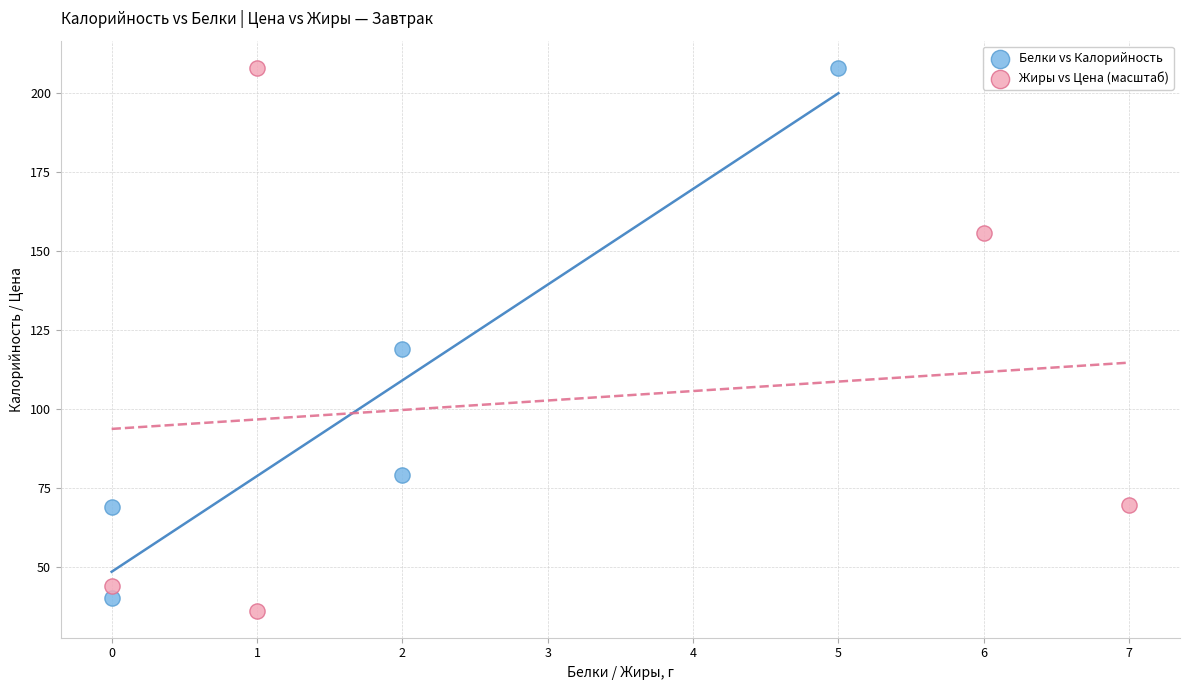

Which series reaches the minimum Y coordinate?

Жиры vs Цена (масштаб)